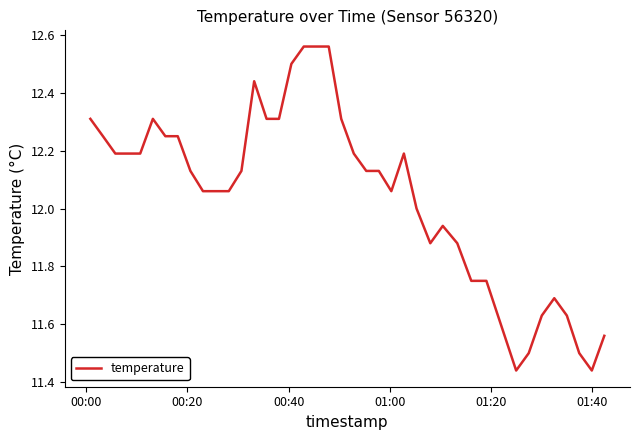

What is the difference between the maximum and minimum values?

1.1